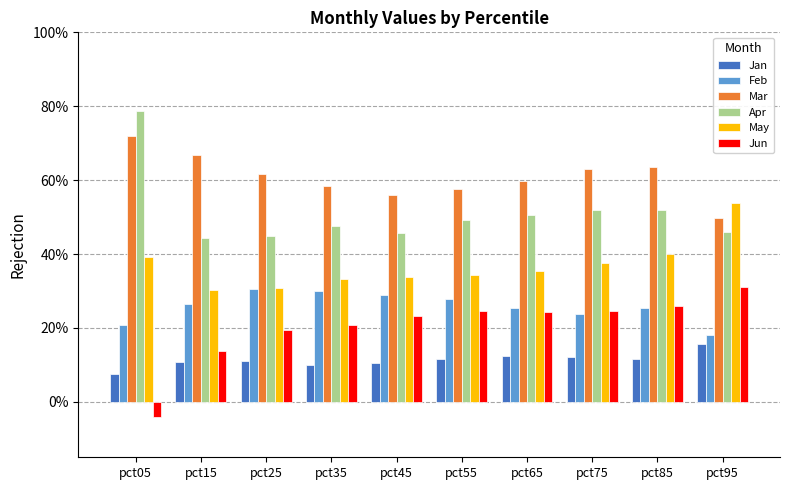

What are all the series names shown in the legend?

Jan, Feb, Mar, Apr, May, Jun